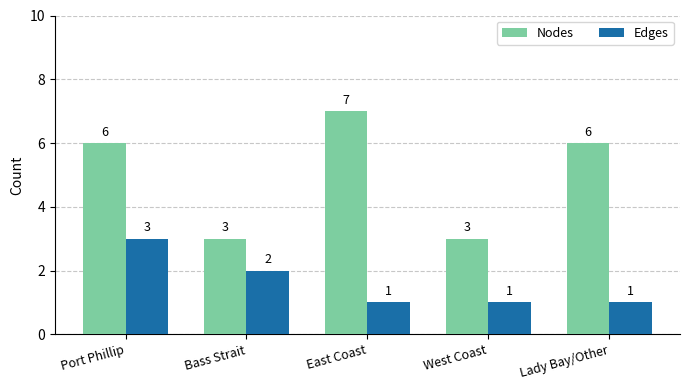

Is it true that Nodes equals 6 at Port Phillip?

True